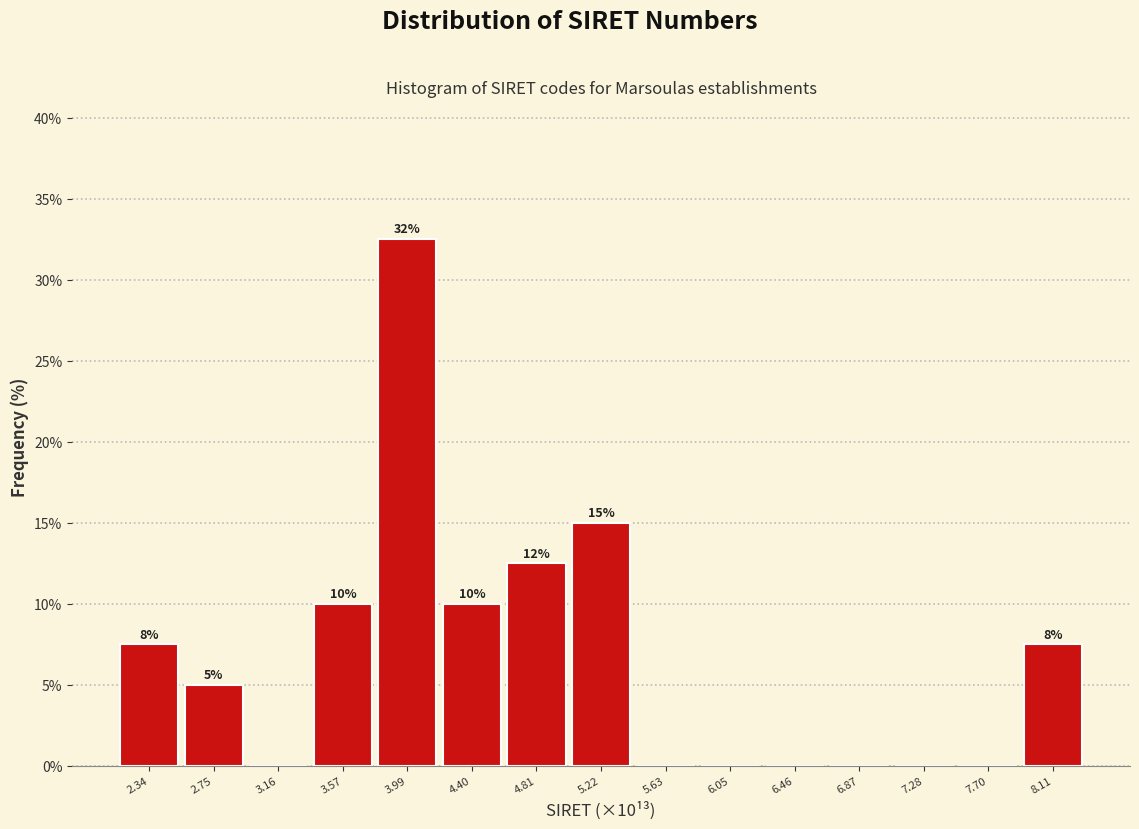

Which category has the highest value across all series?

3.99